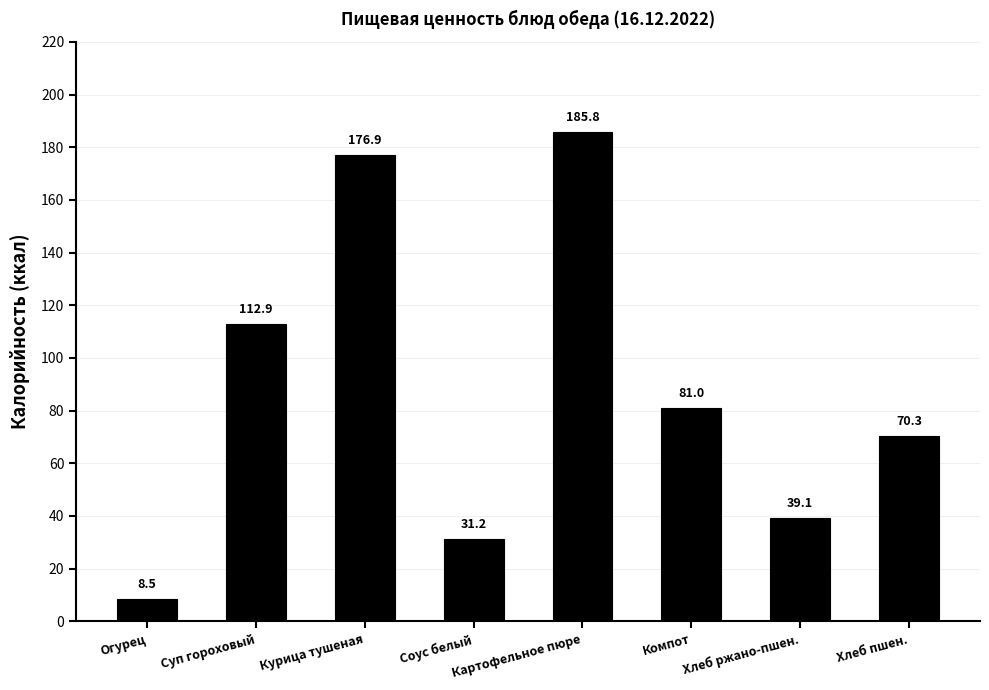

What is the maximum value shown in the chart?

185.8